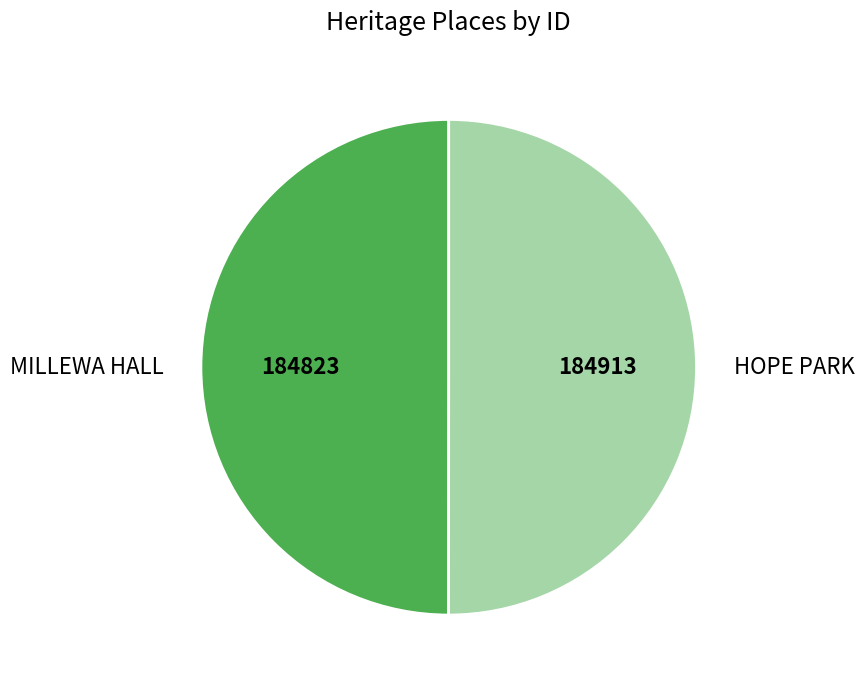

Is it true that MILLEWA HALL is 50% of the pie?

True